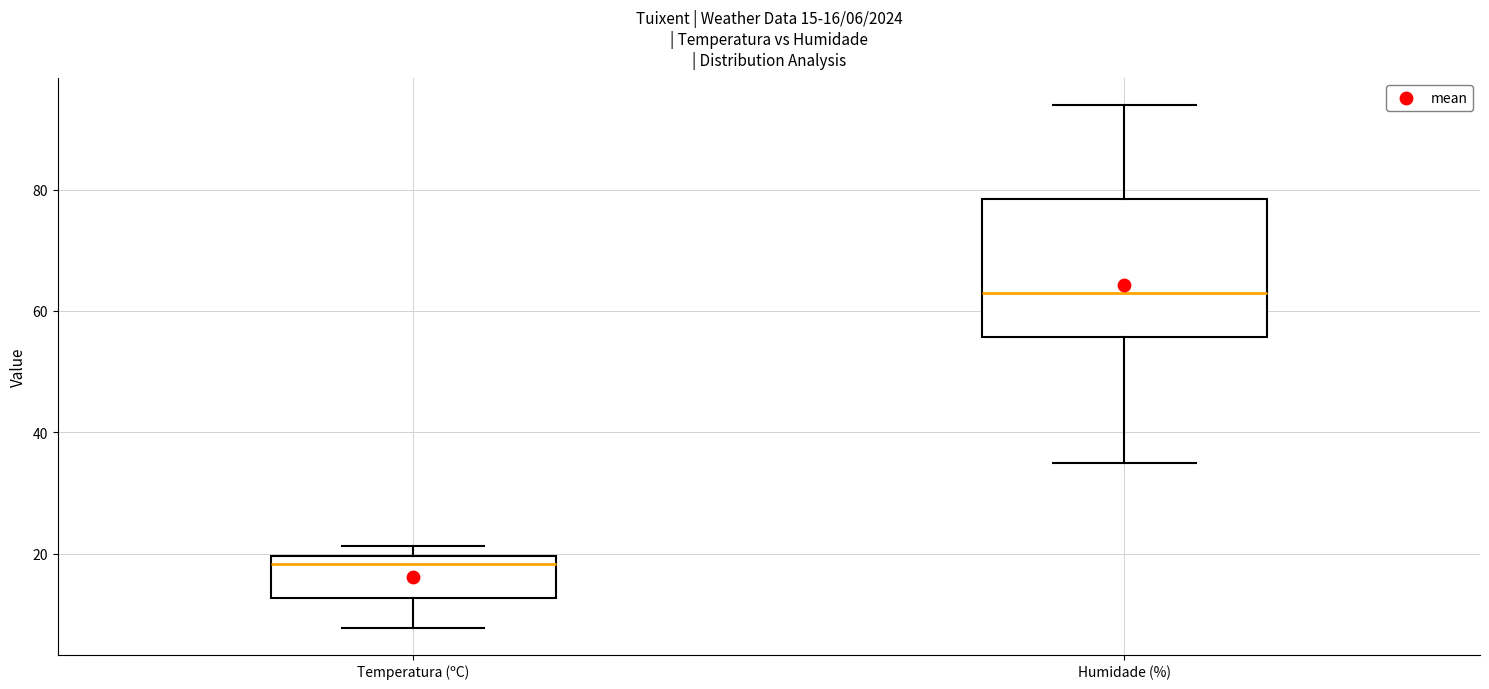

Which box is the tallest, from its lower edge to its upper edge?

Humidade (%)